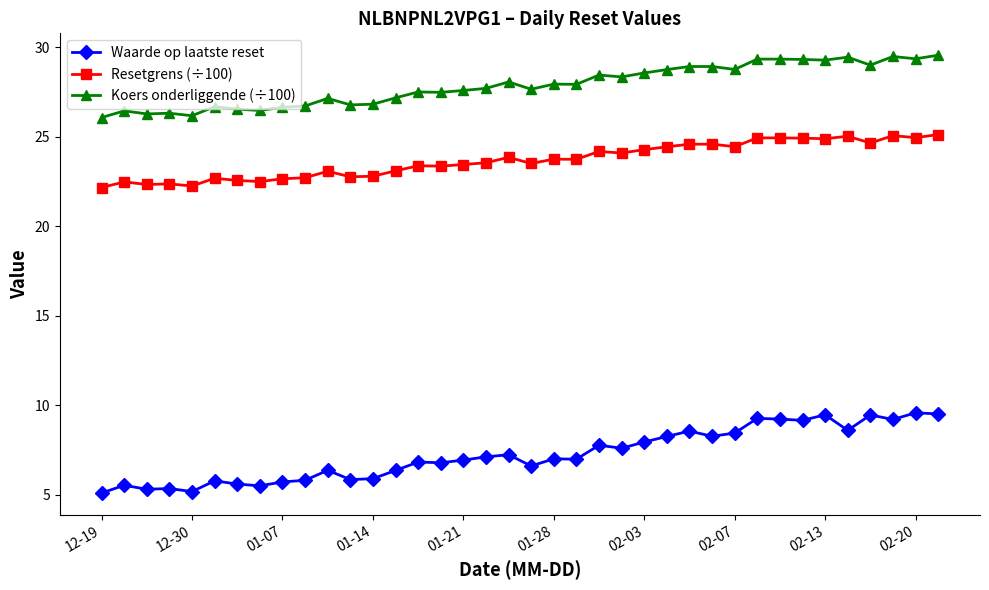

List the series in order of their peak value, lowest first.

Waarde op laatste reset, Resetgrens (÷100), Koers onderliggende (÷100)